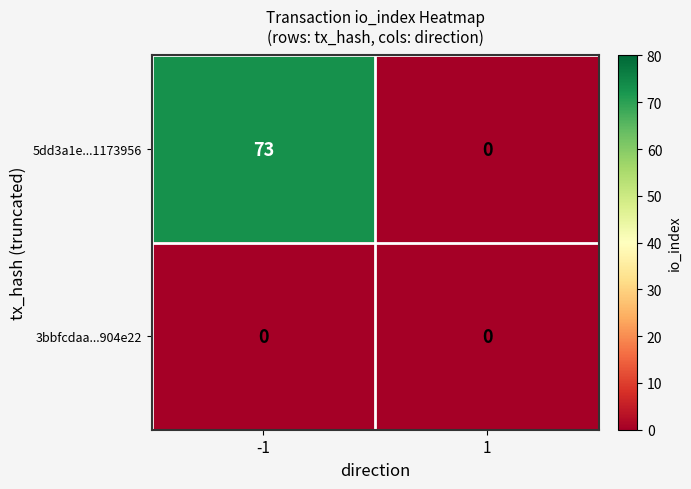

Rank the series by their average value, from lowest to highest.

3bbfcdaa...904e22, 5dd3a1e...1173956